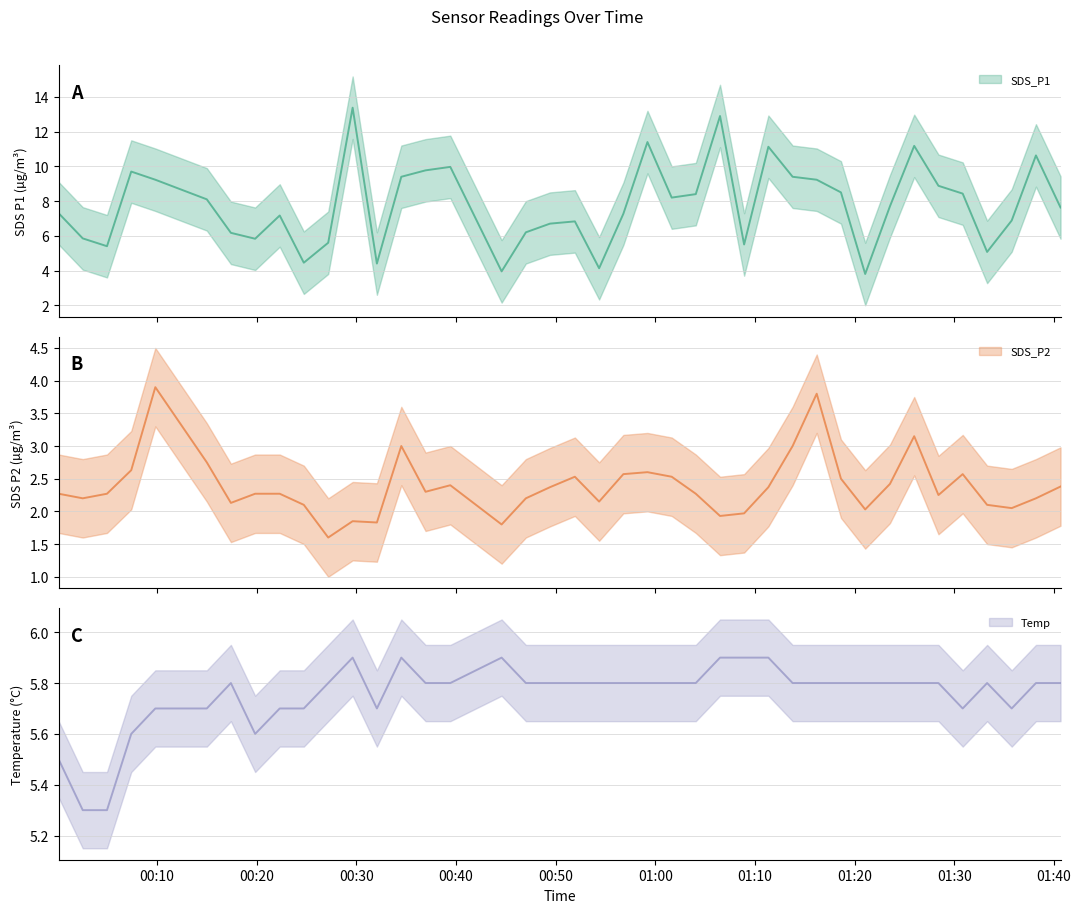

What is the lowest value of the SDS_P2 series?

1.6